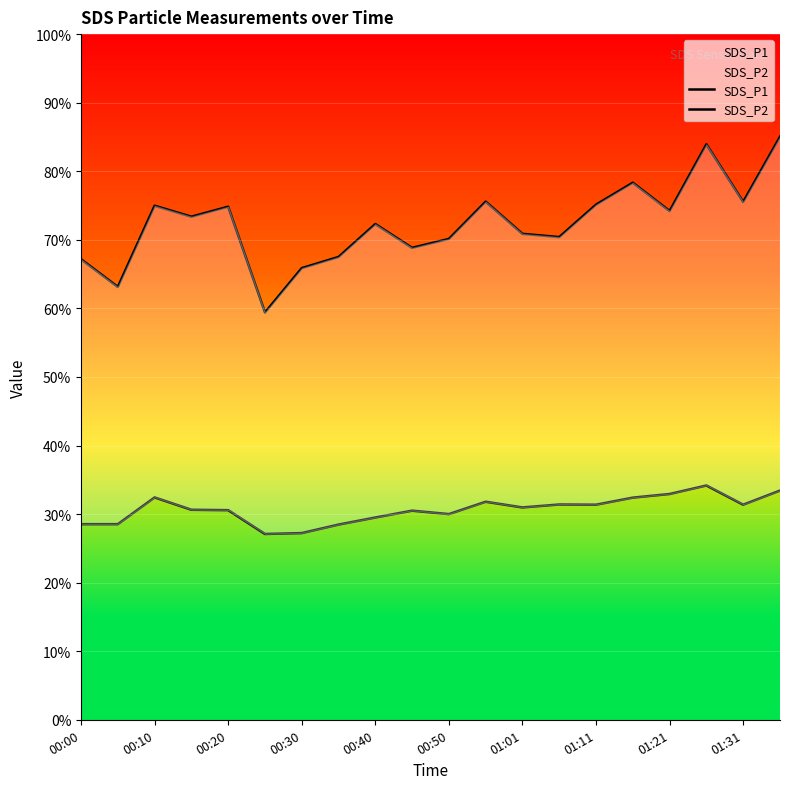

What is the total value across all series at 01:31?

106.9